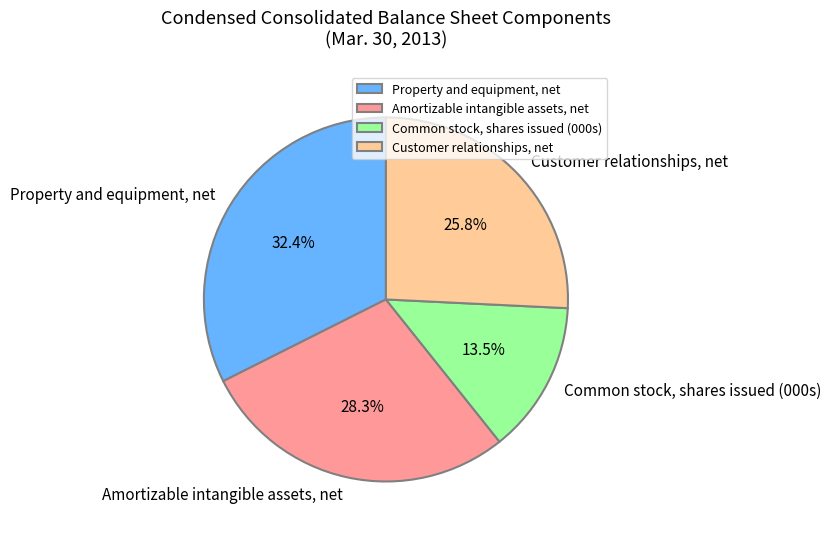

Do Common stock, shares issued (000s) and Amortizable intangible assets, net together represent more than half of the pie?

No